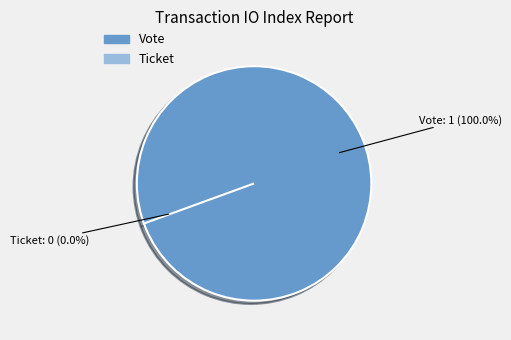

To the nearest percent, what is the average slice percentage?

50%